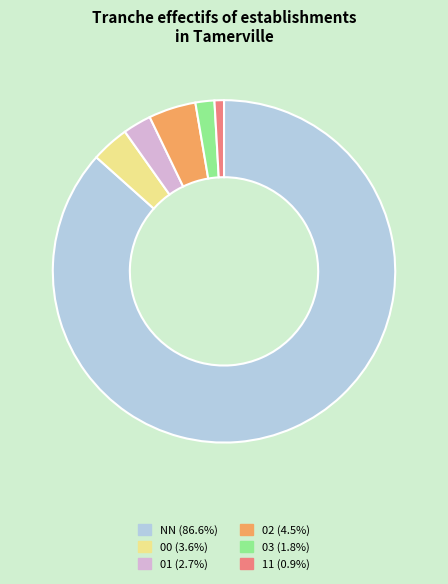

Between 03 and 00, which is larger?

00